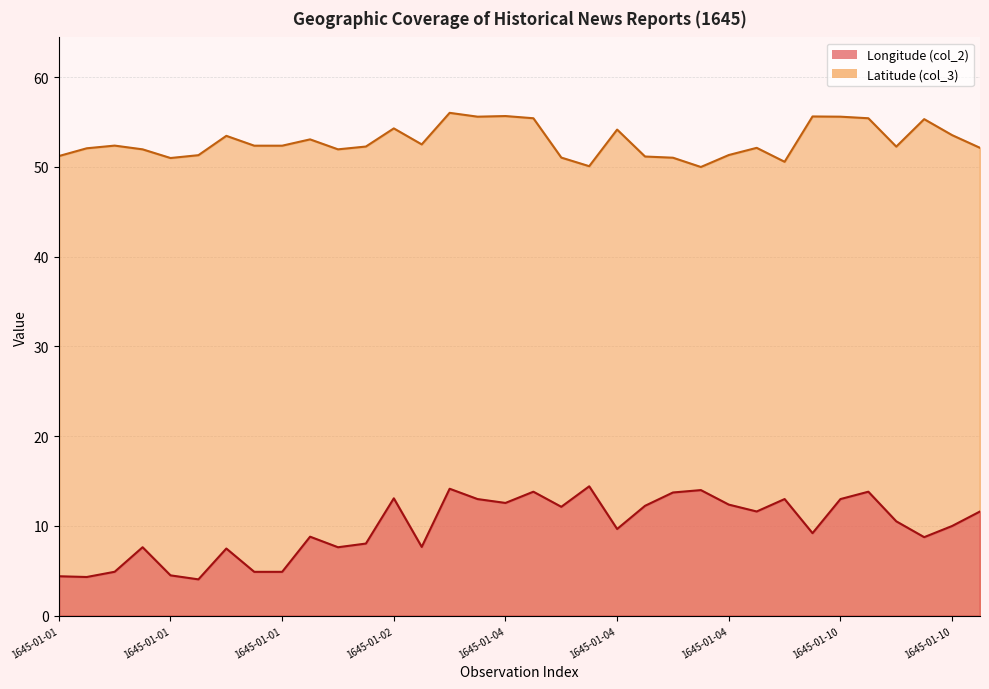

What is the maximum value for Latitude (col_3)?

56.0